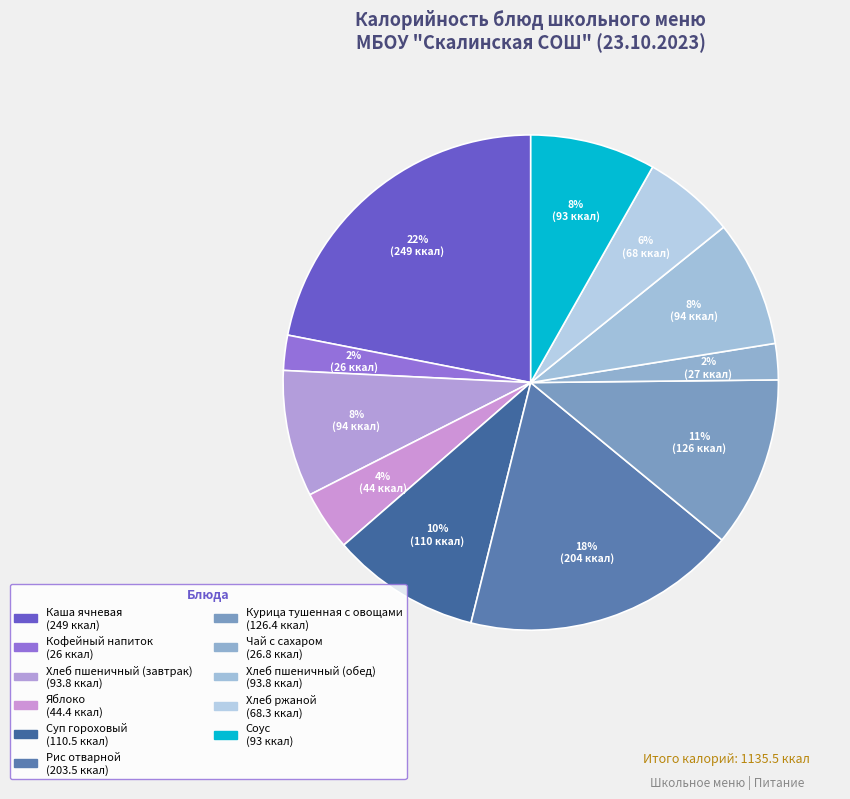

To the nearest percent, what portion does Рис отварной represent?

18%